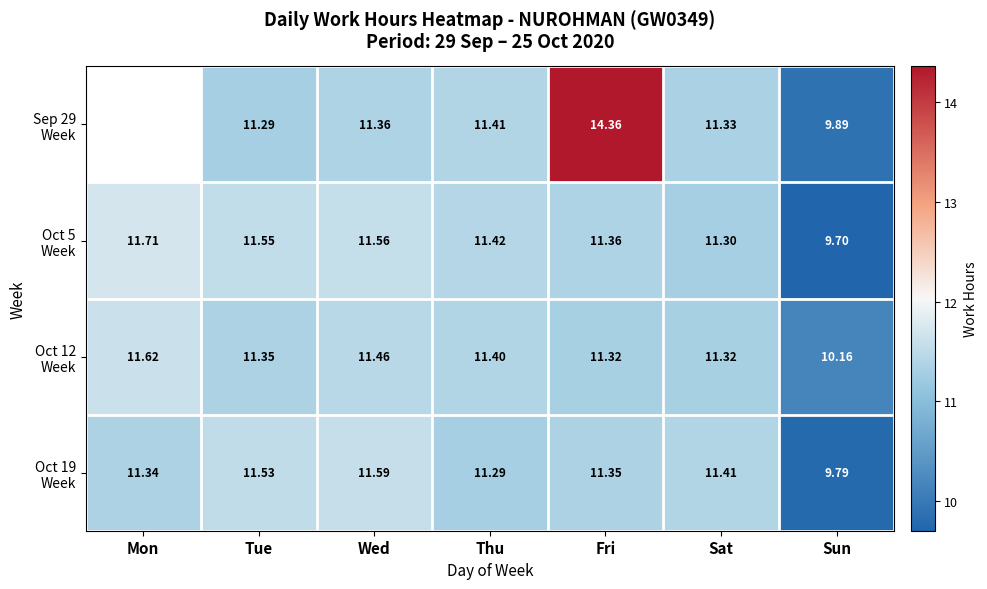

Is the value of Oct 5 Week at Sat greater than the value of Sep 29 Week at Fri?

No